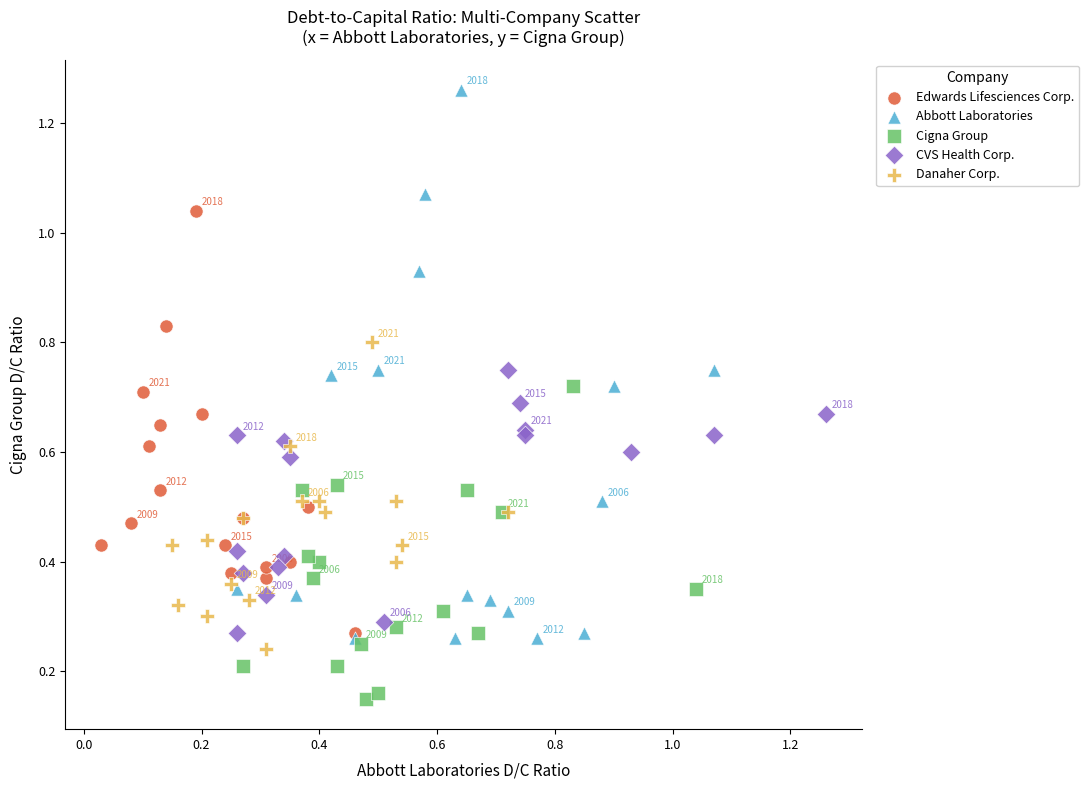

Which series reaches the maximum Y coordinate?

Abbott Laboratories